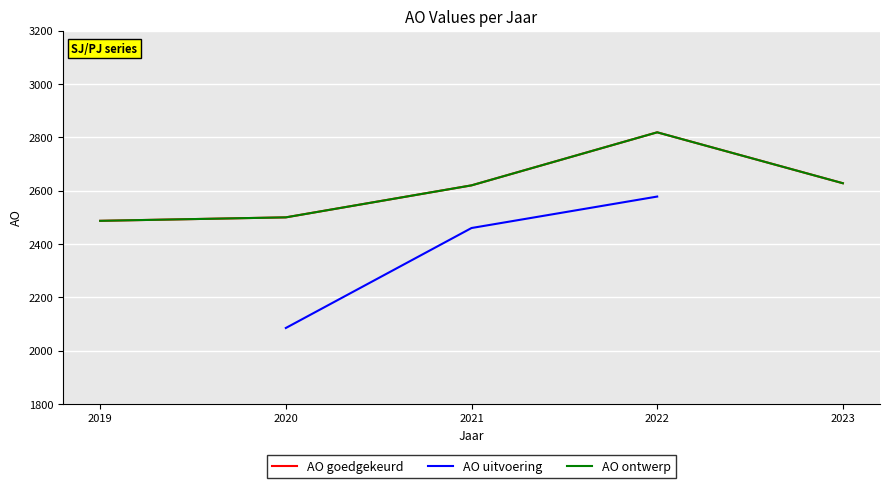

List the series in order of their peak value, lowest first.

AO goedgekeurd, AO uitvoering, AO ontwerp